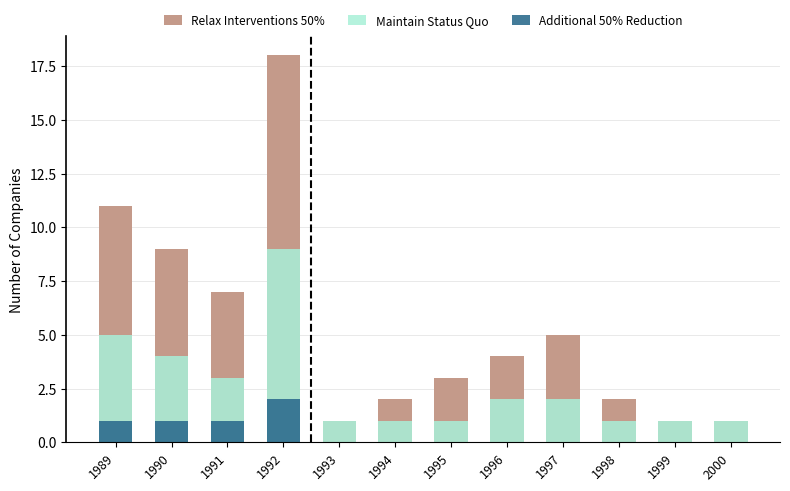

Is the value of Maintain Status Quo at 1996 greater than the value of Relax Interventions 50% at 1999?

Yes